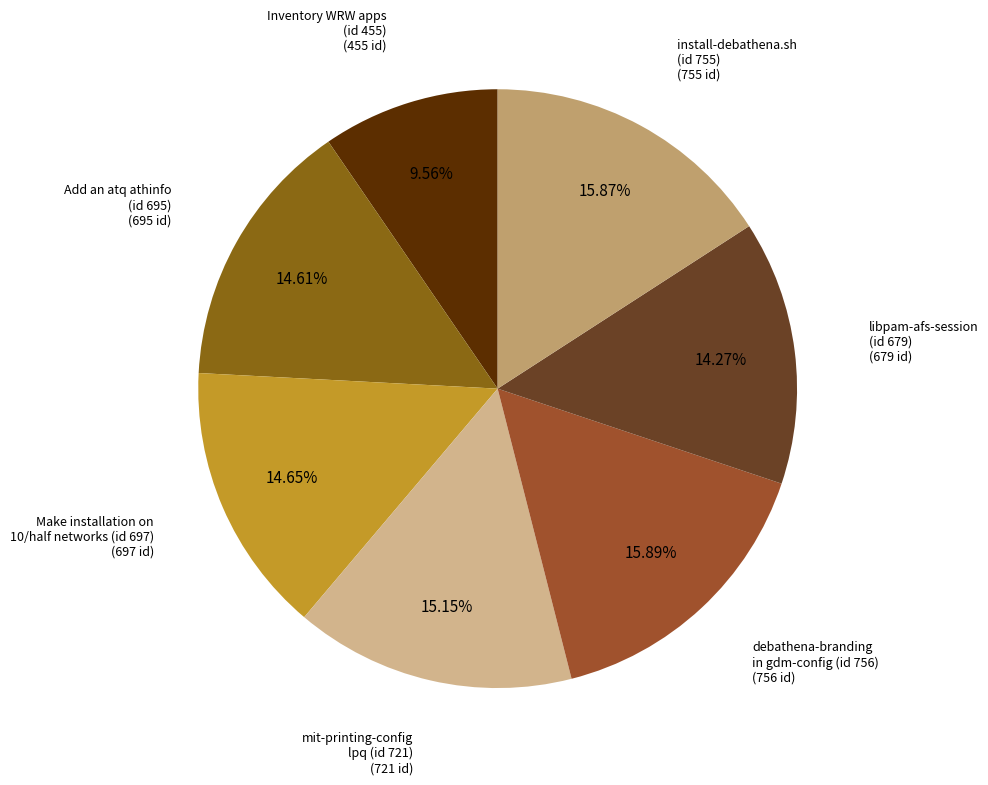

Combined, do Inventory WRW apps (id 455) and Add an atq athinfo (id 695) account for over 50%?

No